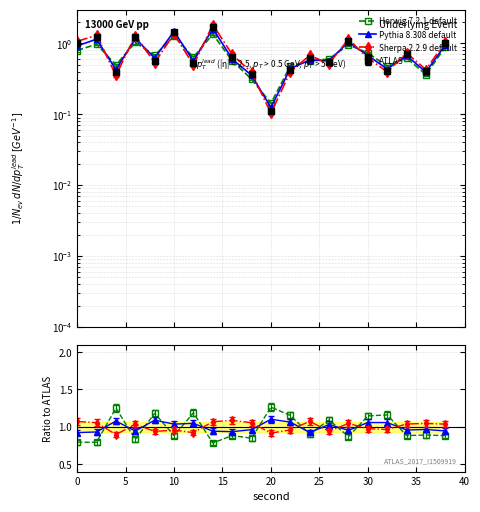

Which series has the largest total across all categories?

Sherpa 2.2.9 default